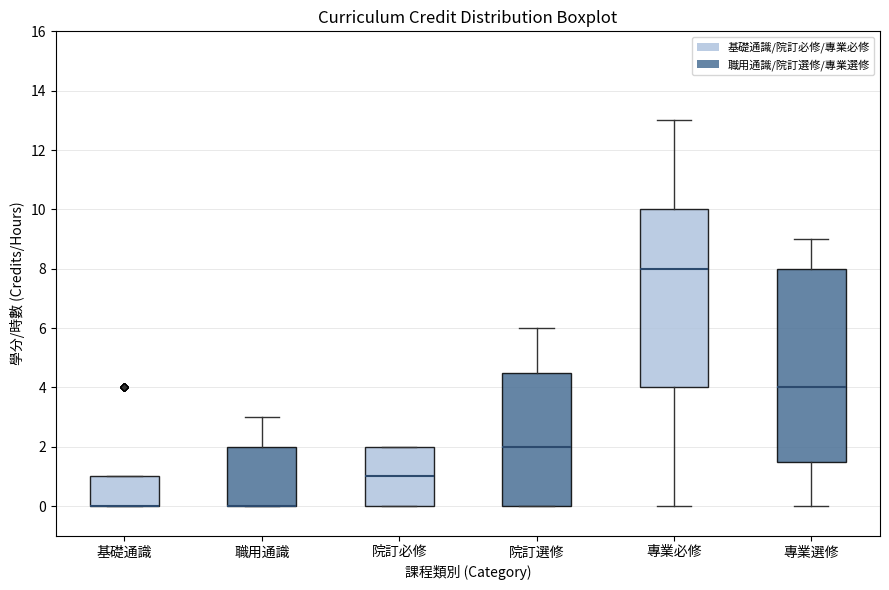

Reading left to right, read every box against the y-axis: the position of its median line, the range the box covers, and the ends of its whiskers. The values are not printed on the chart, so give them approximately, as read against the axis.

基礎通識: median 0.0 (drawn on the box's lower edge), box 0.0 to 1.0, whiskers 0.0 to 1.0
職用通識: median 0.0 (drawn on the box's lower edge), box 0.0 to 2.0, whiskers 0.0 to 3.0
院訂必修: median 1.0, box 0.0 to 2.0, whiskers 0.0 to 2.0
院訂選修: median 2.0, box 0.0 to 4.6, whiskers 0.0 to 6.0
專業必修: median 8.0, box 4.0 to 10.0, whiskers 0.0 to 13.0
專業選修: median 4.0, box 1.6 to 8.0, whiskers 0.0 to 9.0